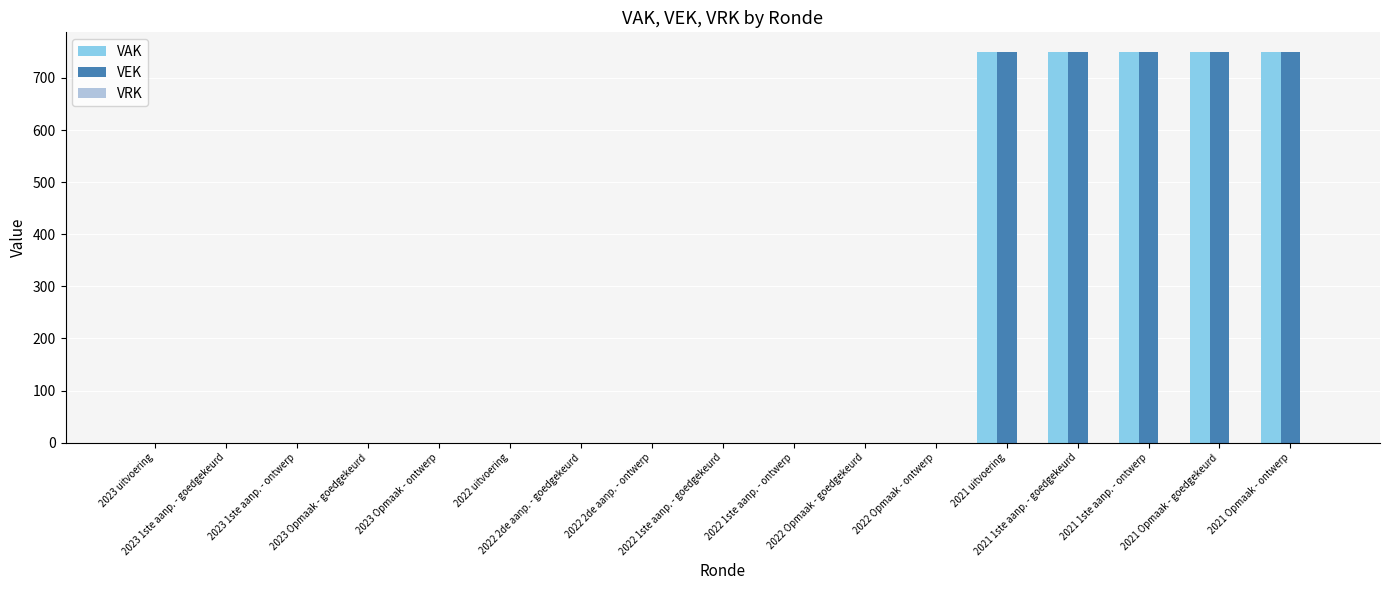

What is the greatest value displayed?

750